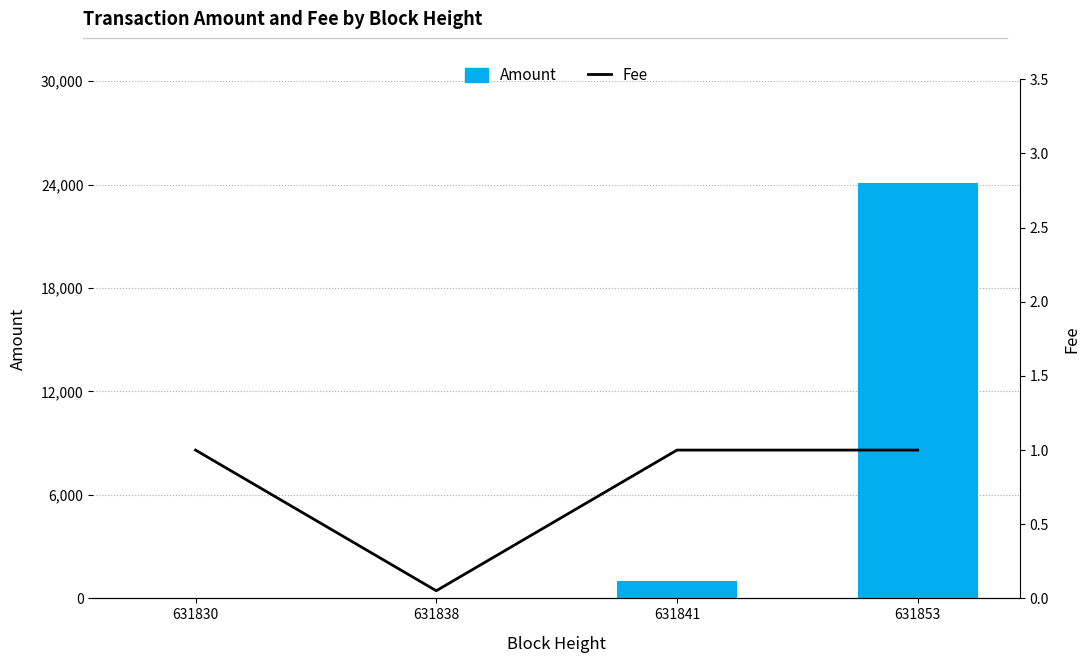

At which category is the sum across all series the highest?

631853